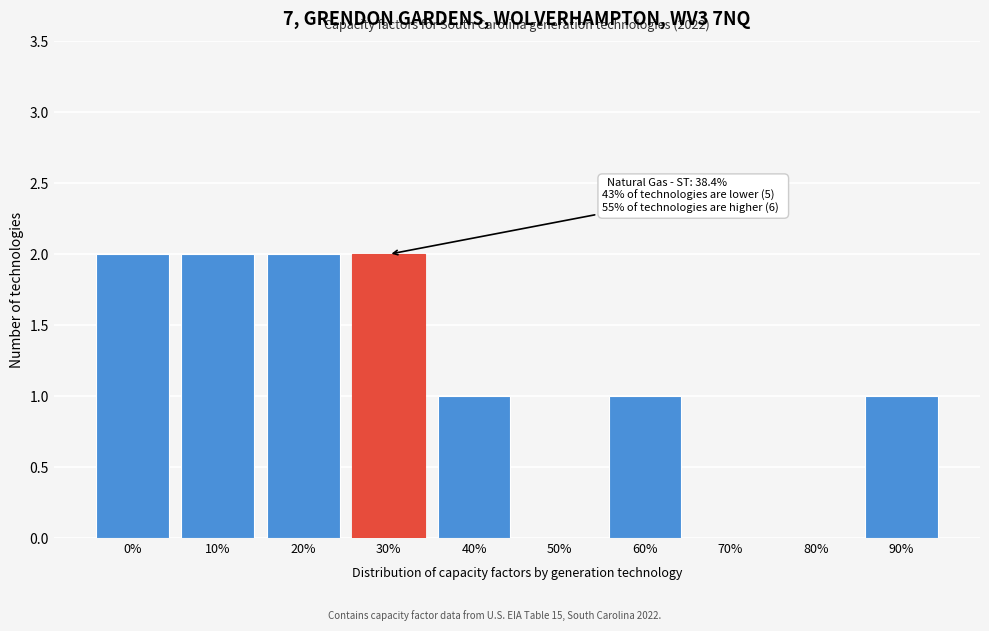

Reading left to right, list all the values displayed in this chart.

0%=2	10%=2	20%=2	30%=2	40%=1	50%=0	60%=1	70%=0	80%=0	90%=1